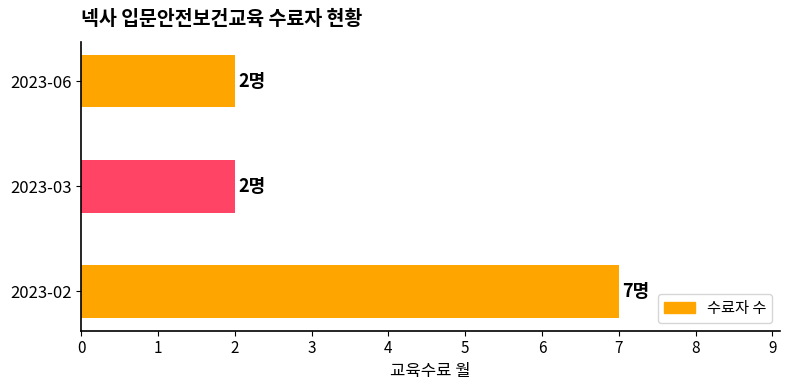

Is it true that the value at 2023-03 is 2?

True